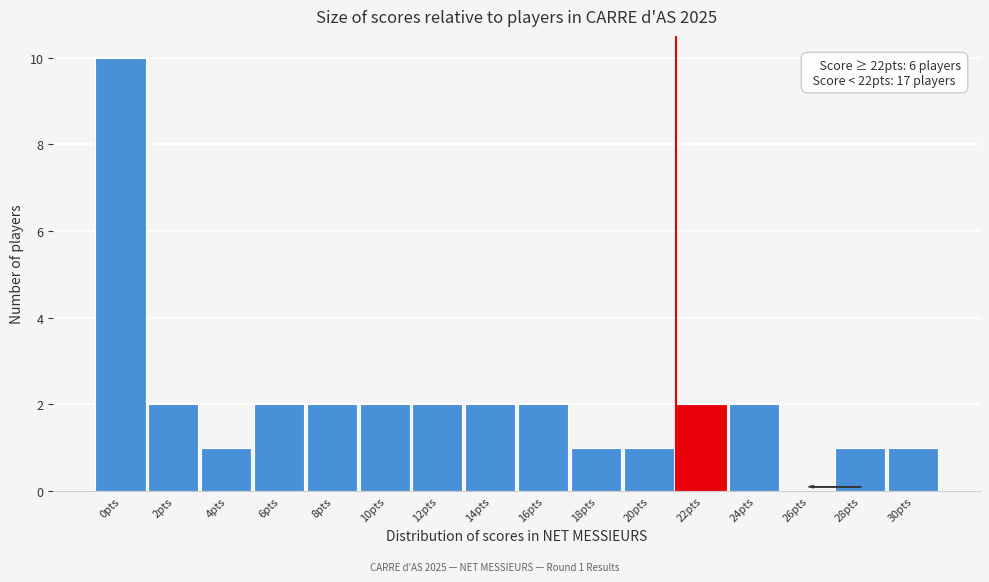

Reading left to right, what are all the values shown in this chart?

0pts=10	2pts=2	4pts=1	6pts=2	8pts=2	10pts=2	12pts=2	14pts=2	16pts=2	18pts=1	20pts=1	22pts=2	24pts=2	26pts=0	28pts=1	30pts=1